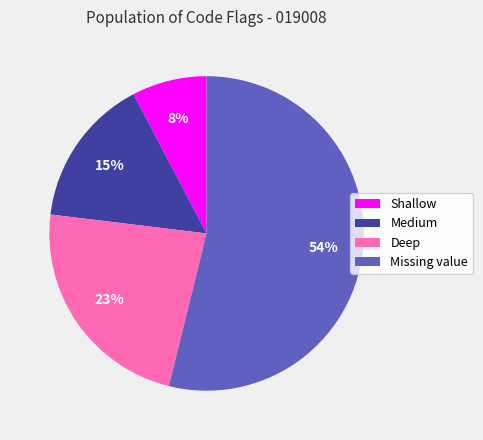

How many slices are in this pie chart?

4